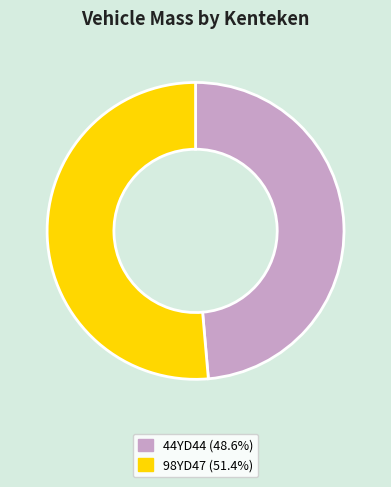

True or false: 98YD47 accounts for 41% of the total.

False